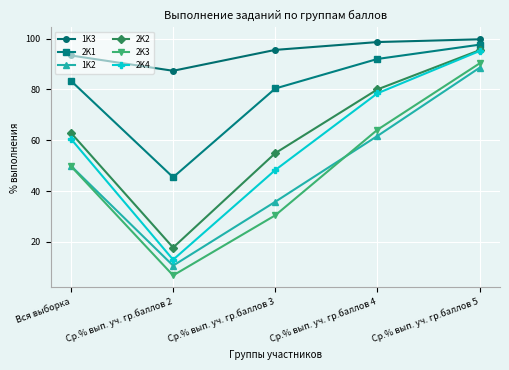

What is the maximum value for 1K3?

99.7